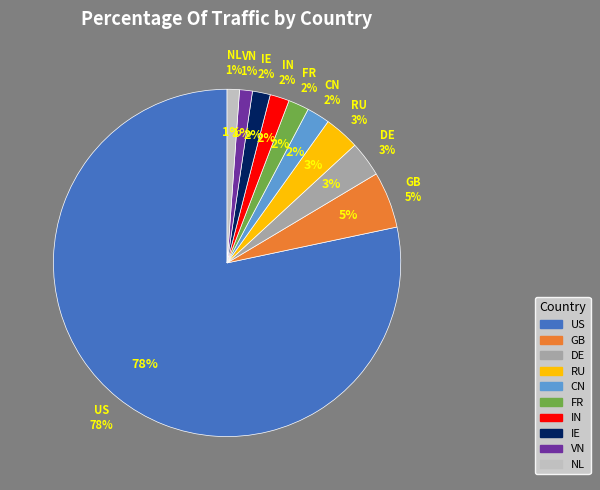

To the nearest percent, what portion does IN represent?

2%